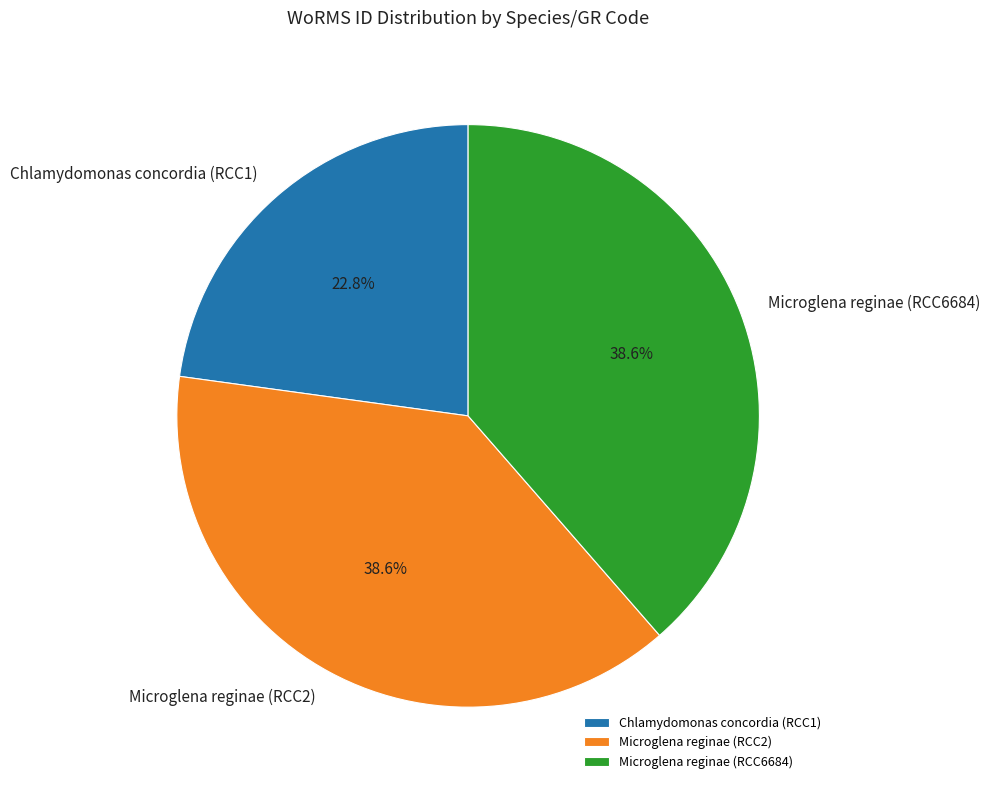

True or false: Microglena reginae (RCC6684) accounts for 28% of the total.

False